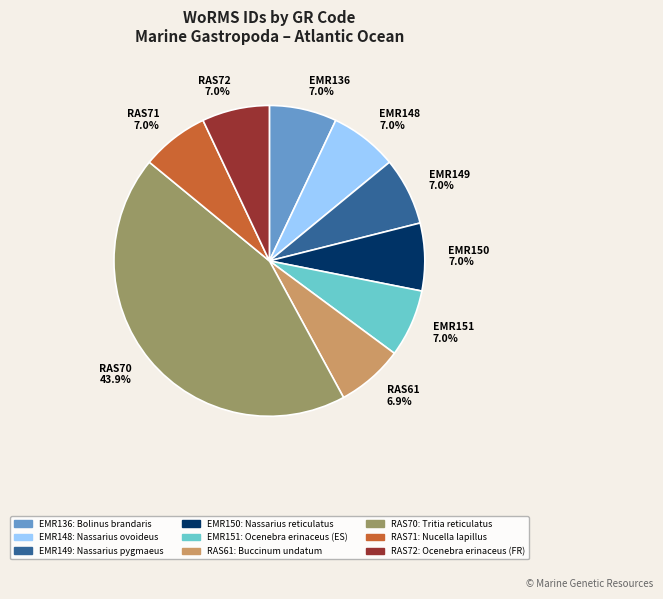

Is it true that EMR150 is 7% of the pie?

True